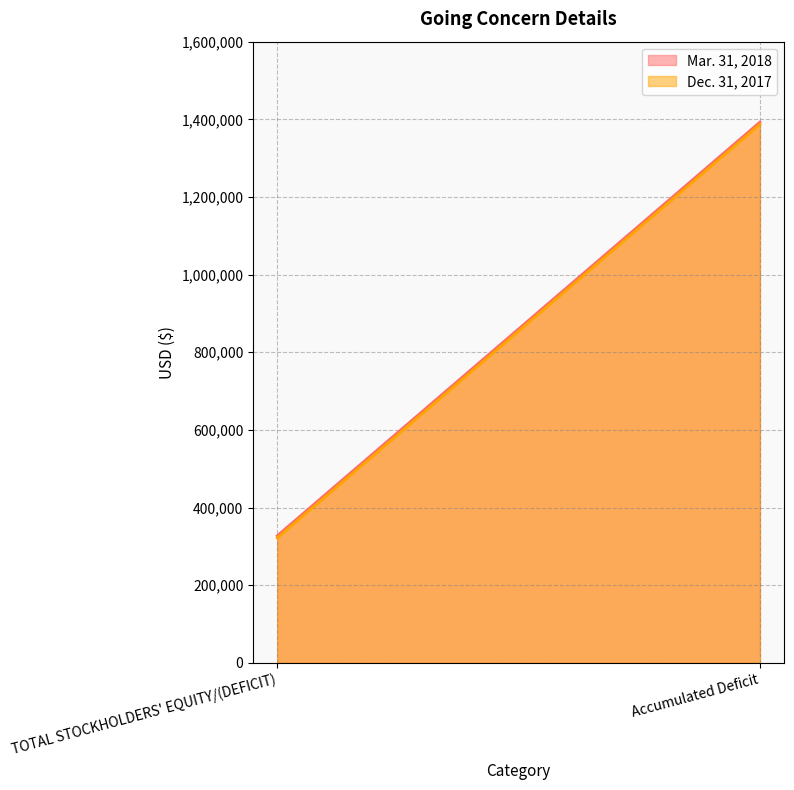

What is the average value of the Mar. 31, 2018 series?

860167